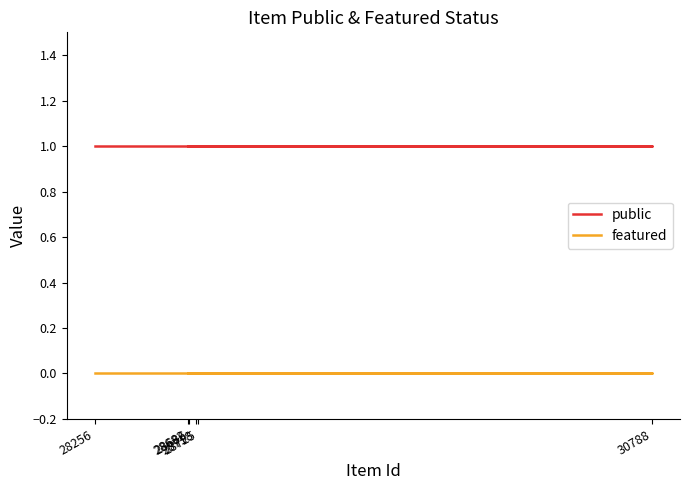

What is the maximum value shown in the chart?

1